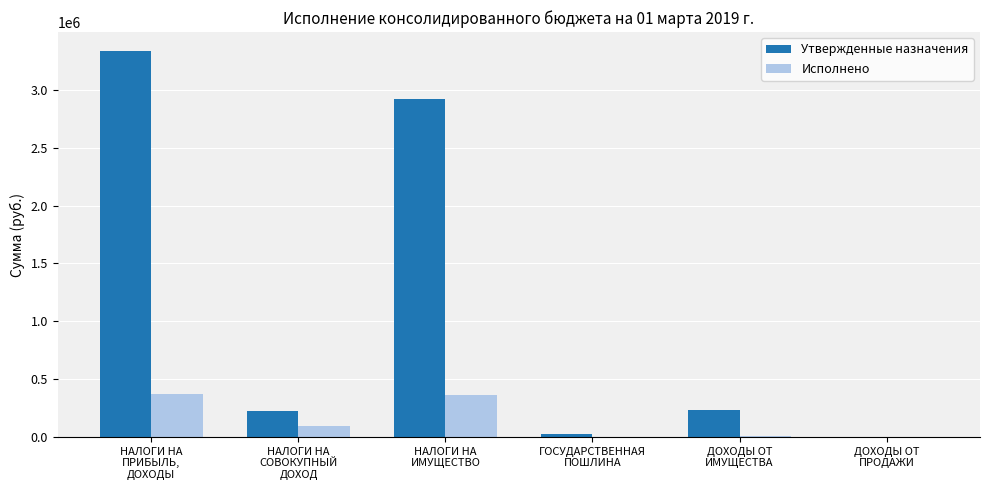

The value of Исполнено at ДОХОДЫ ОТ
ПРОДАЖИ is -247081.3. True or false?

False